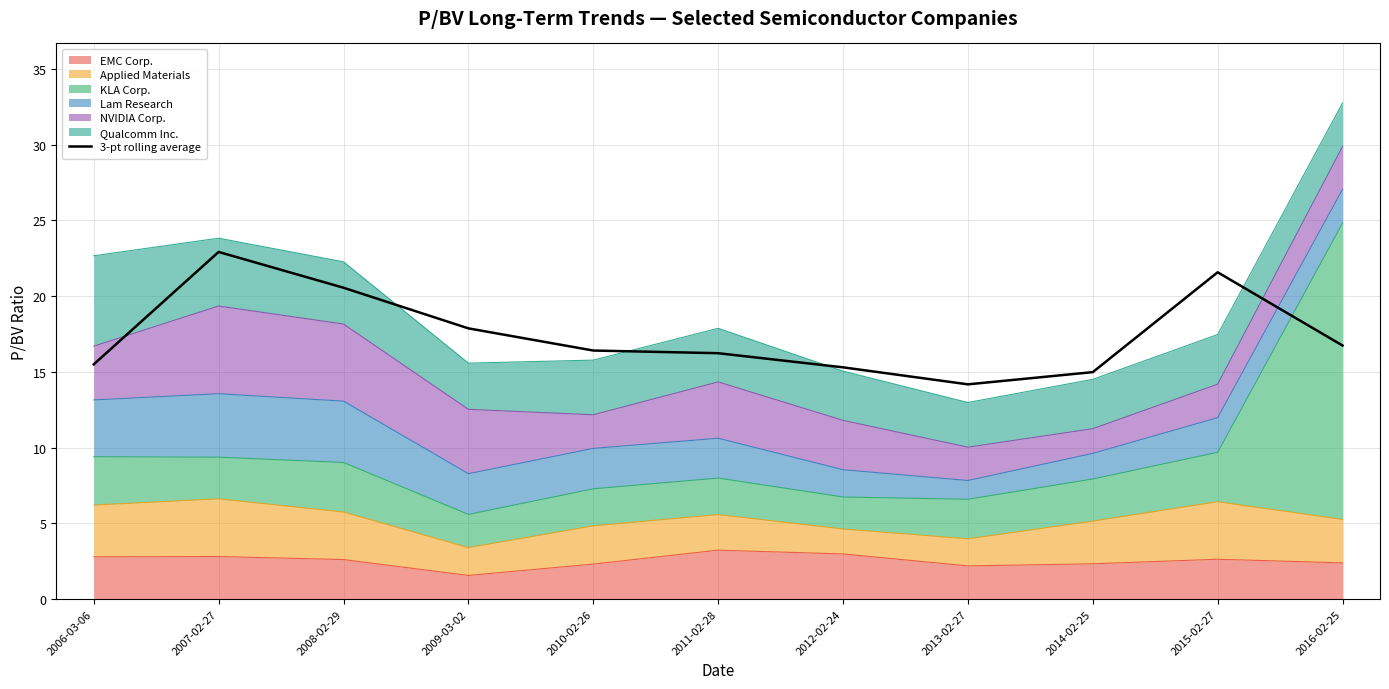

Reading left to right, what are all the values shown in this chart?

15.5	22.9	20.6	17.9	16.4	16.2	15.3	14.2	15.0	21.6	16.7